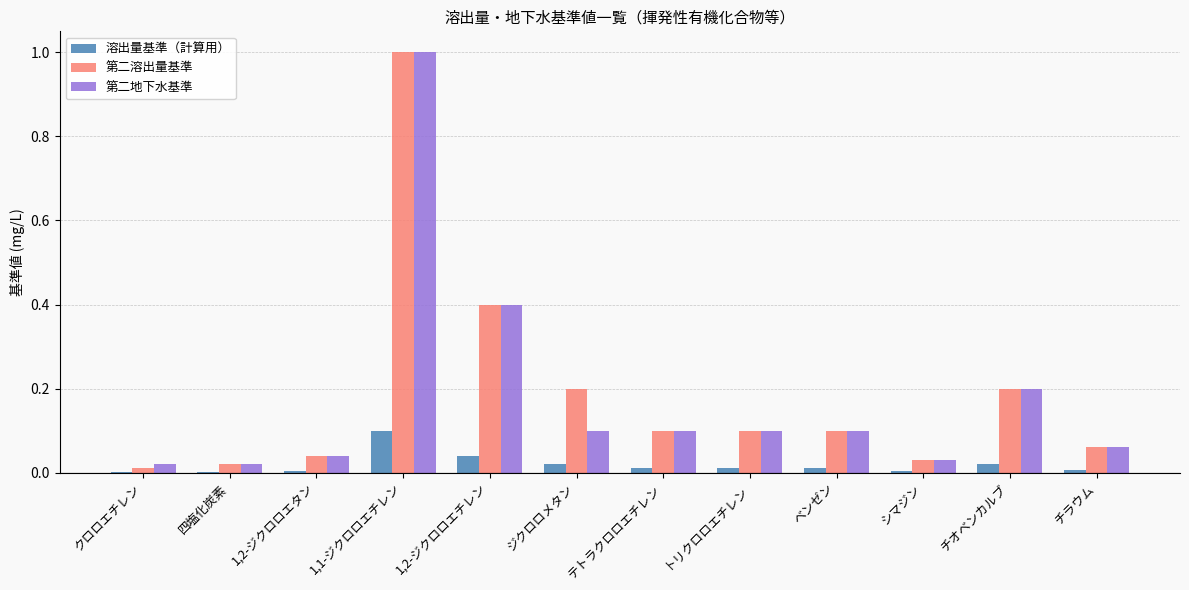

What is the sum of all 第二地下水基準 values?

2.2